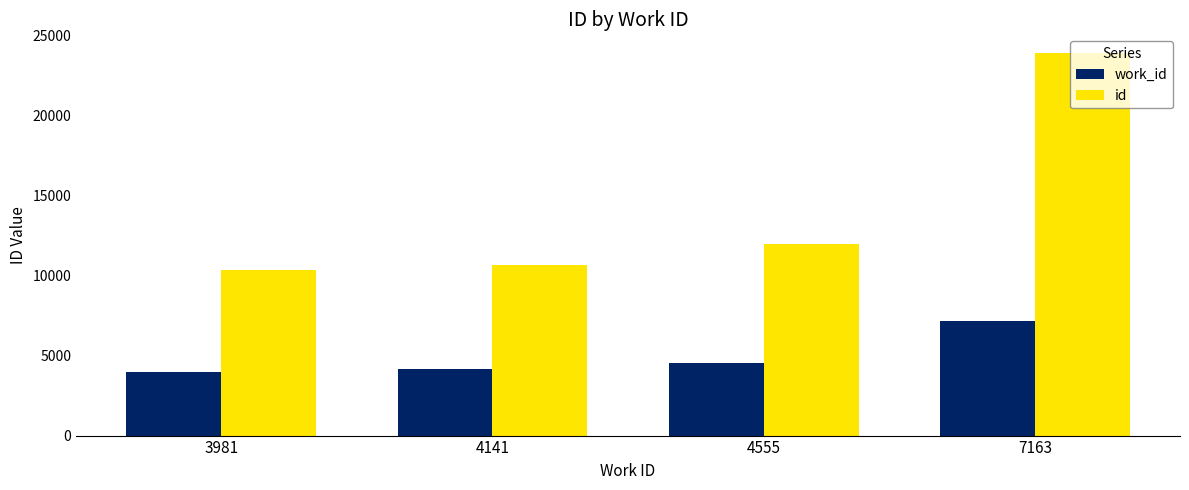

Does the chart contain stacked bars?

No